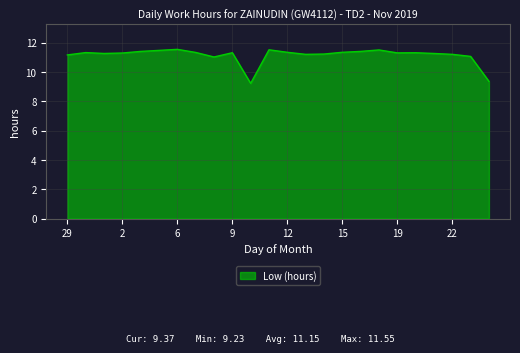

What is the minimum value shown in the chart?

9.2